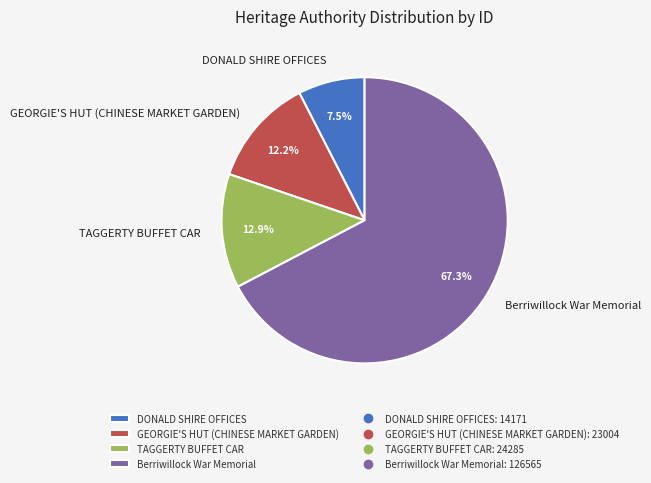

Between Berriwillock War Memorial and TAGGERTY BUFFET CAR, which is larger?

Berriwillock War Memorial